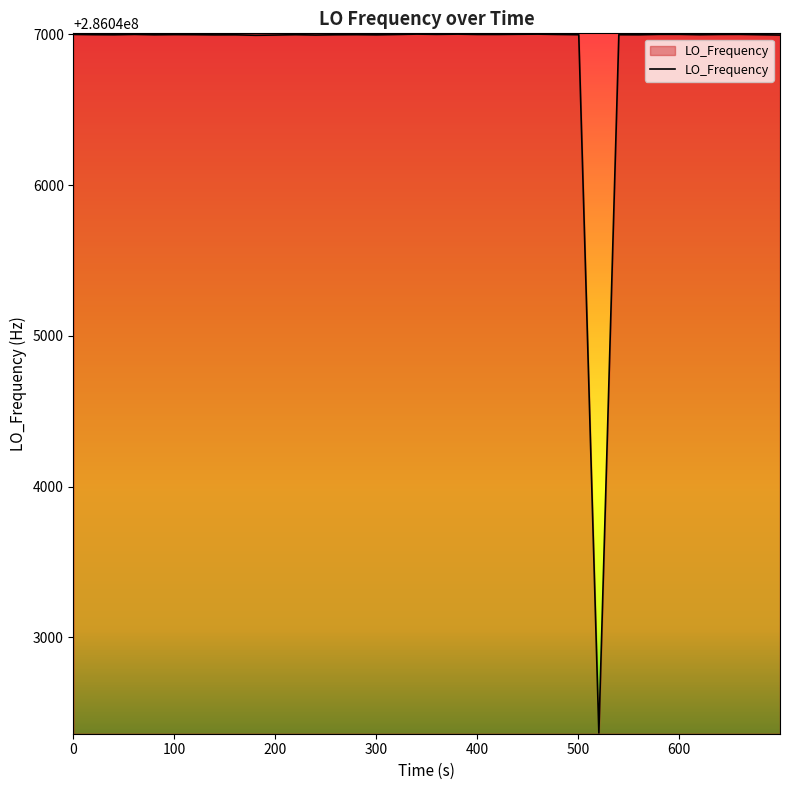

What is the greatest value displayed?

286047001.2